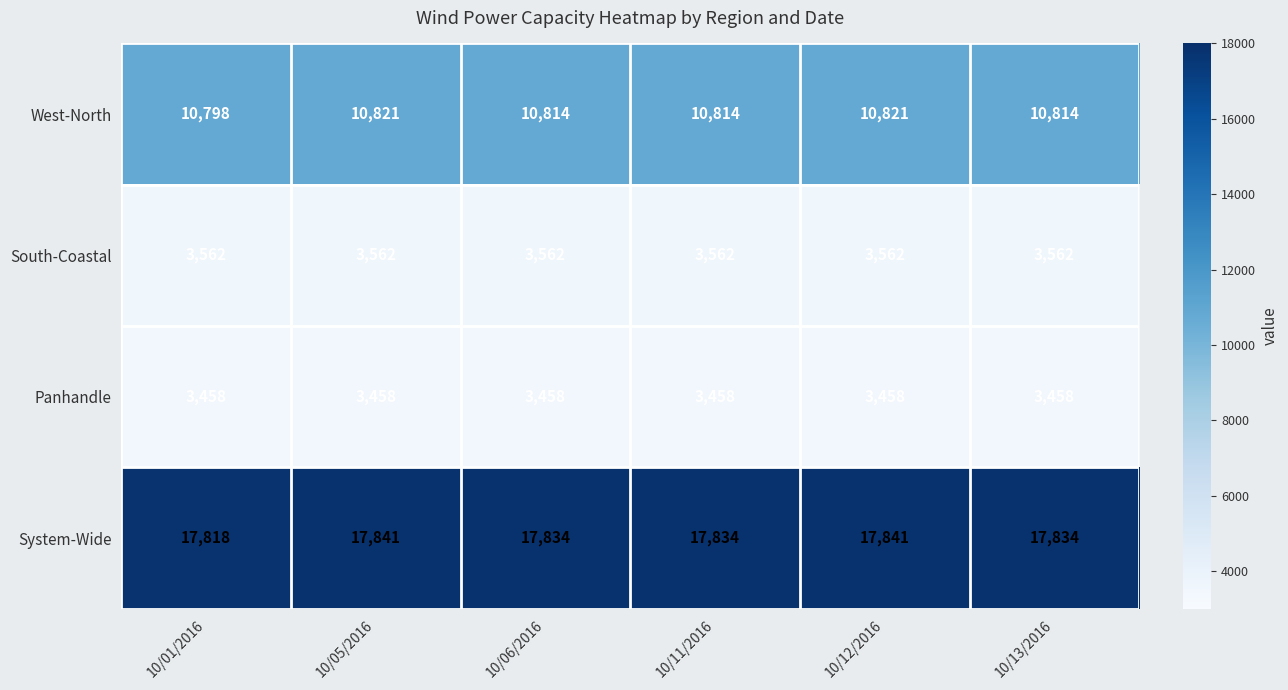

What is the highest value of the South-Coastal series?

3562